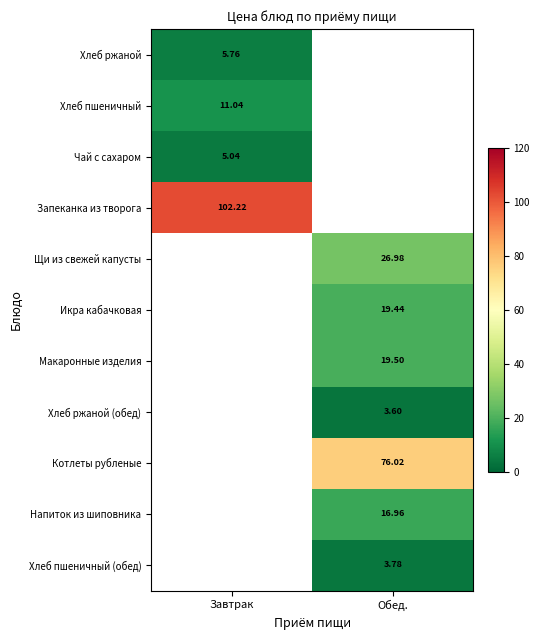

The value of Макаронные изделия at Обед. is 19.5. True or false?

True